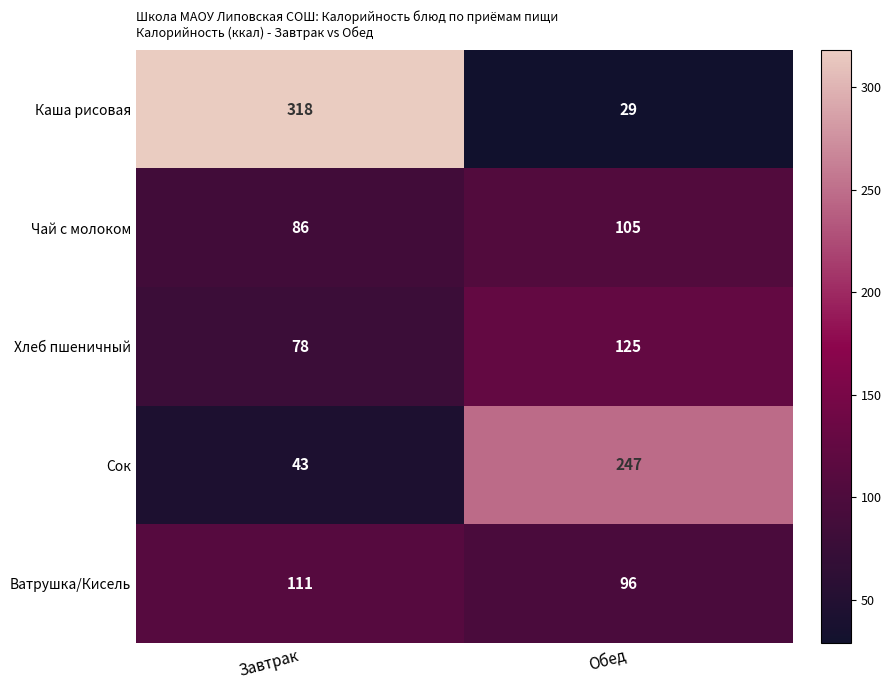

What is the greatest value displayed?

318